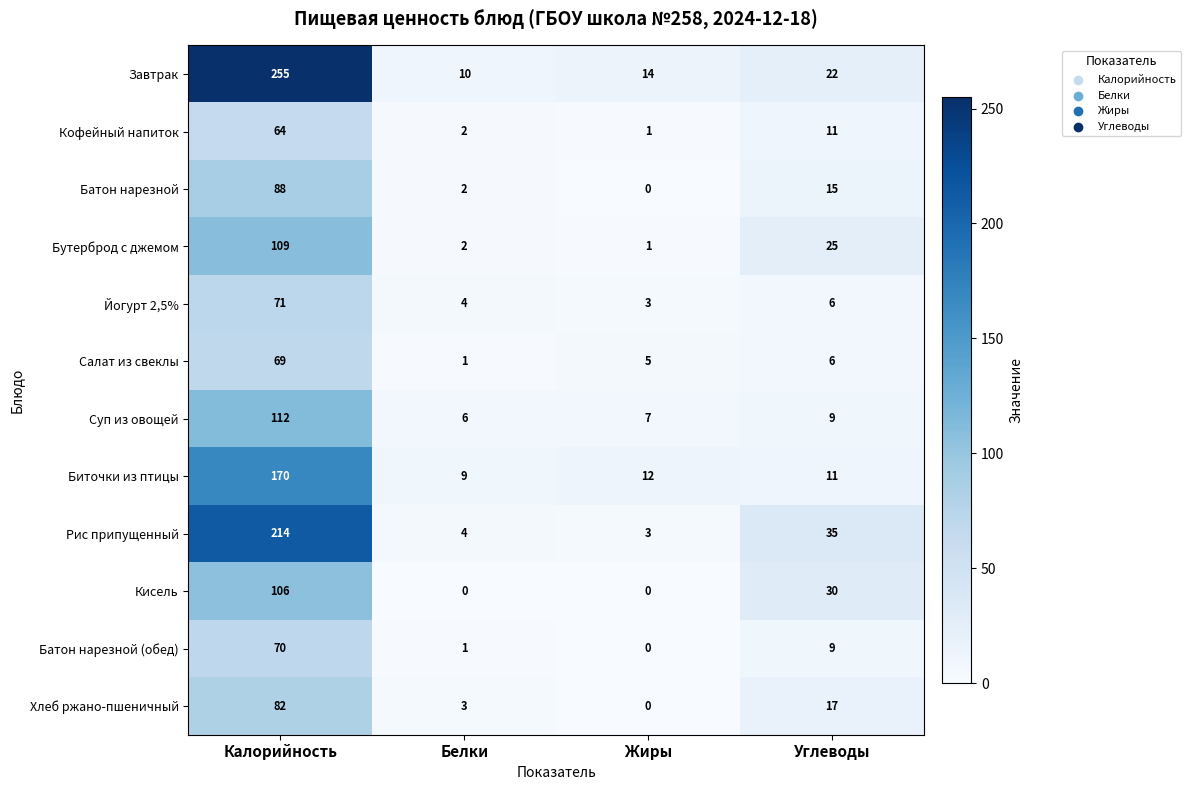

What is the maximum value for Суп из овощей?

112